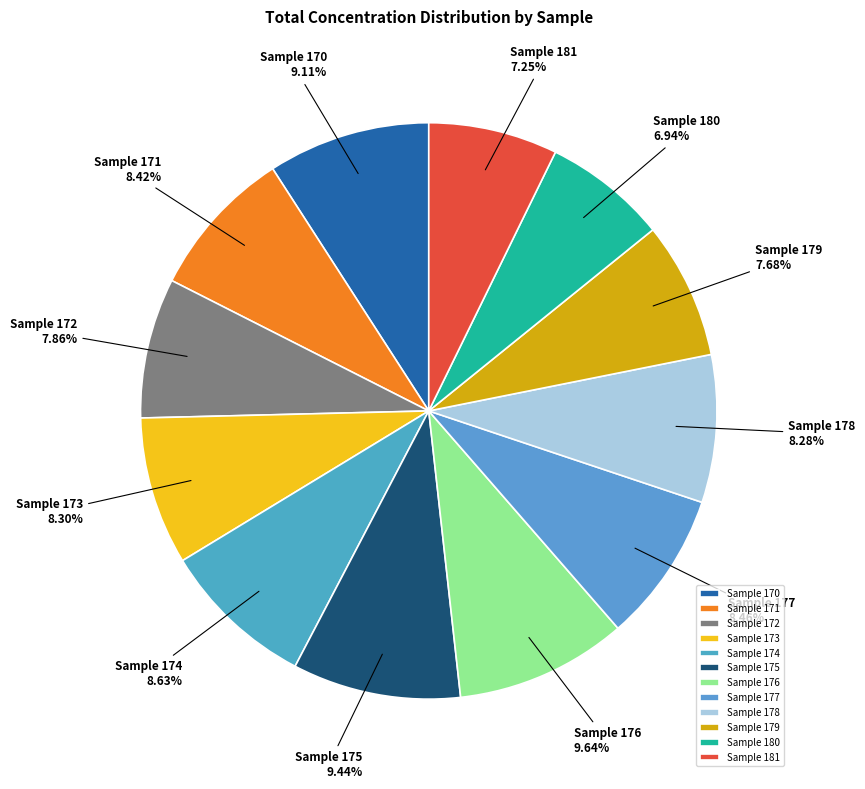

Is there a majority slice in this chart?

No